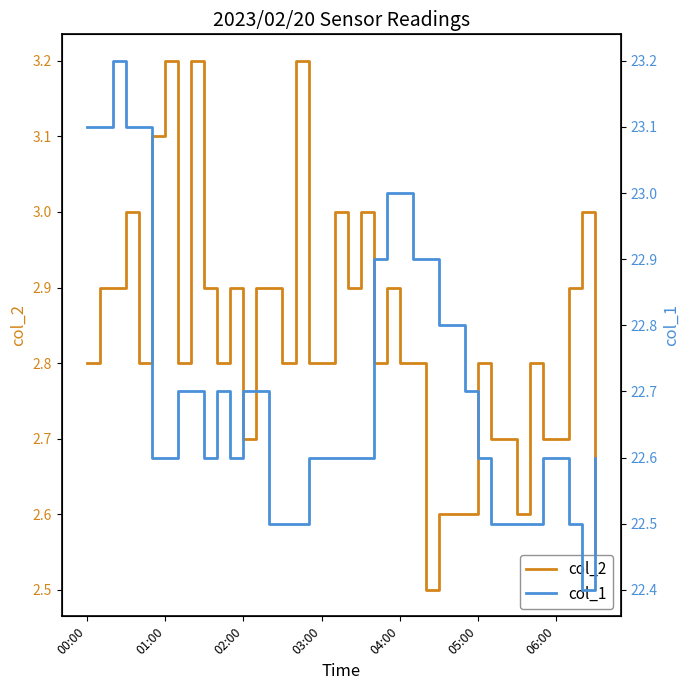

What is the highest value of the col_2 series?

3.2